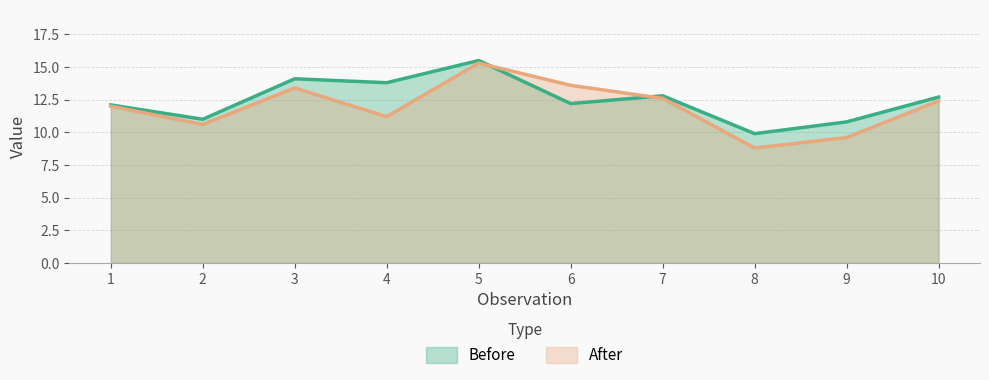

What is the sum of all Before values?

124.9